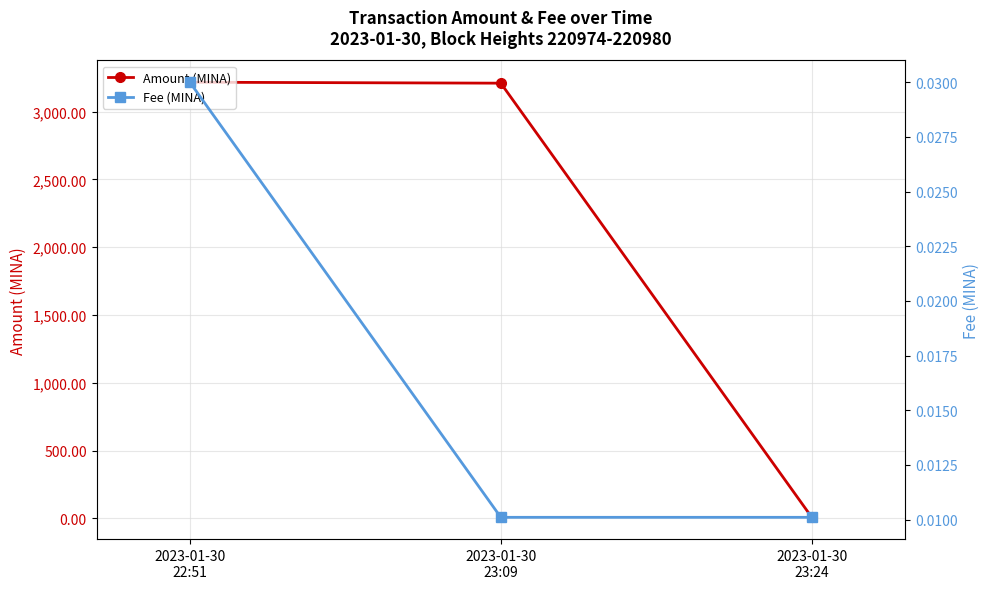

List the series in order of their peak value, lowest first.

Fee (MINA), Amount (MINA)